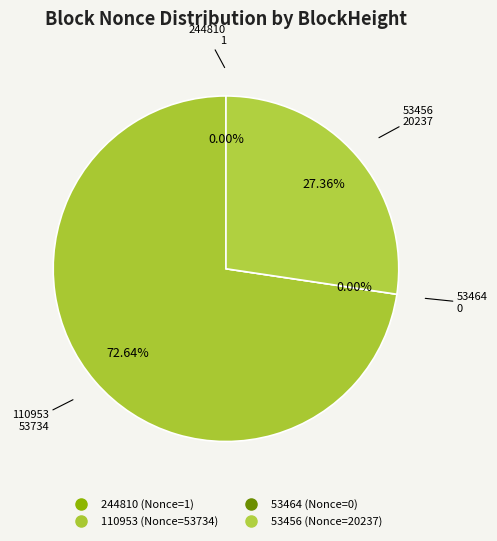

Do 53456 and 53464 together represent more than half of the pie?

No